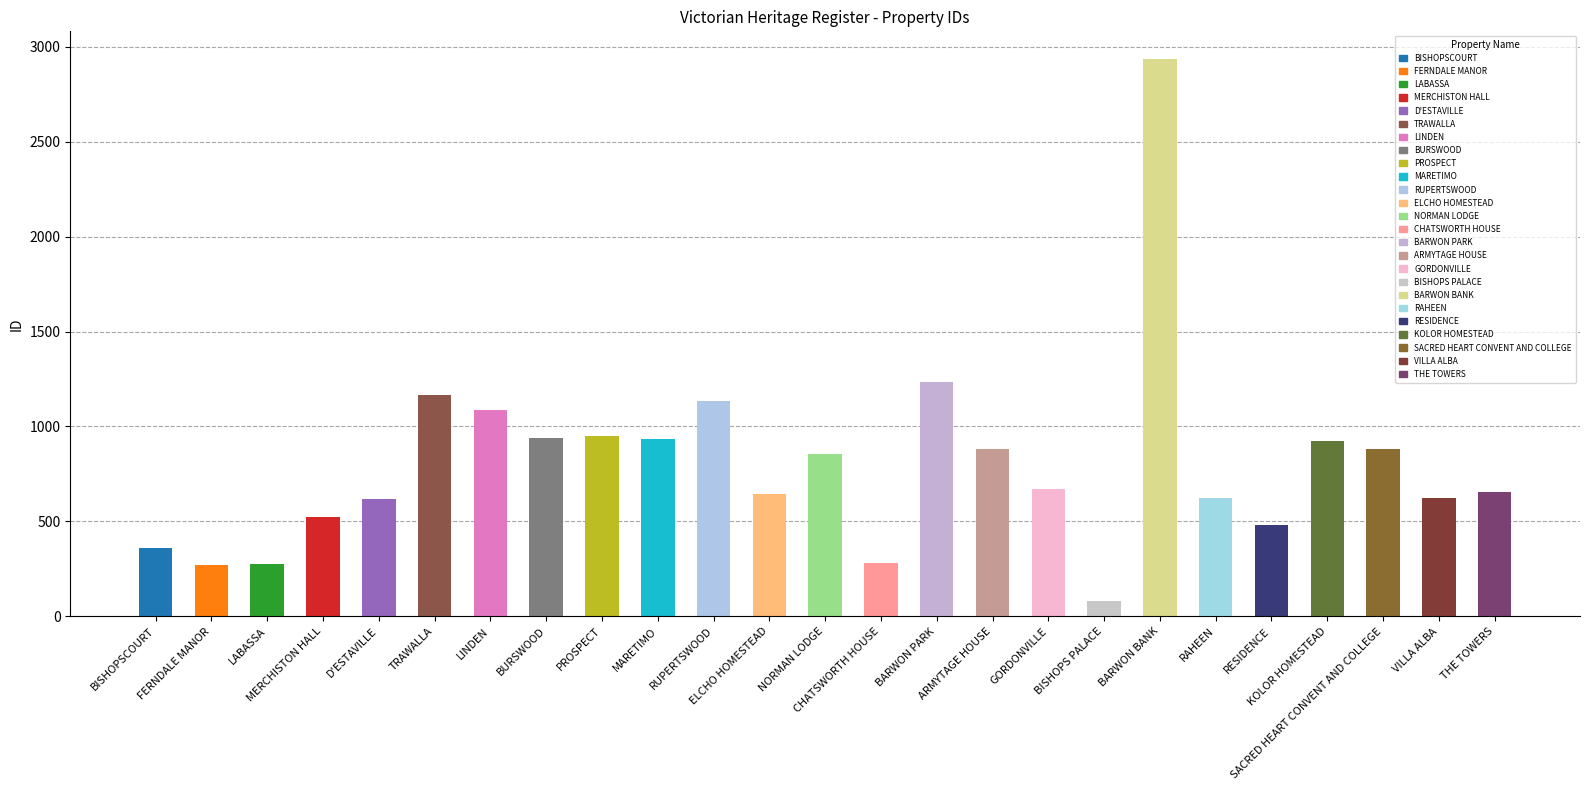

How many bars are there in total?

25